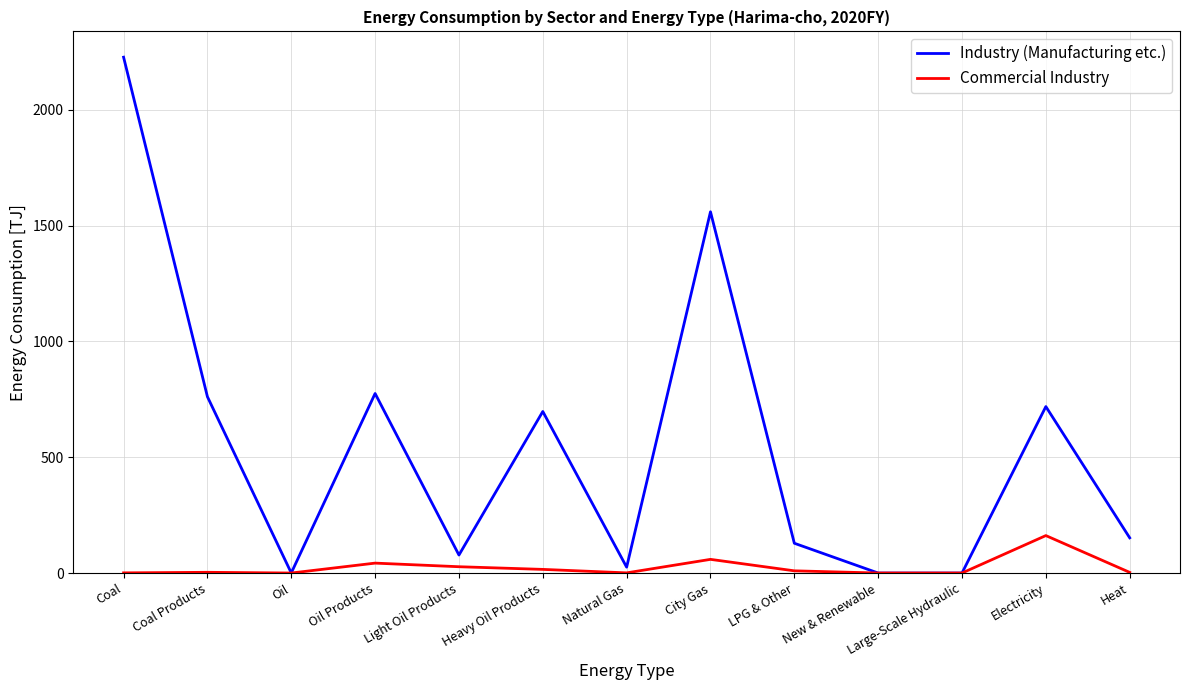

Is it true that Industry (Manufacturing etc.) equals 152.0 at Heat?

True